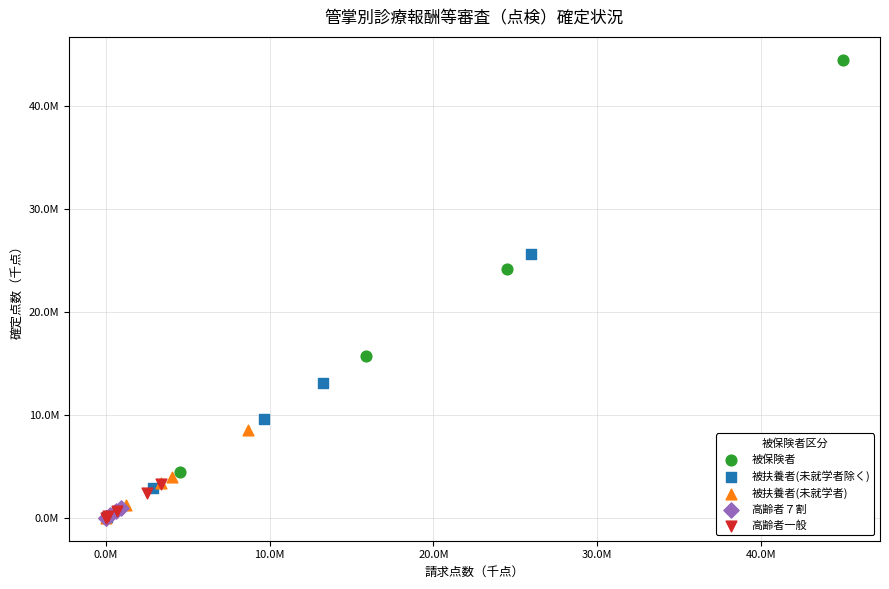

Which series has the widest spread of Y values?

被保険者